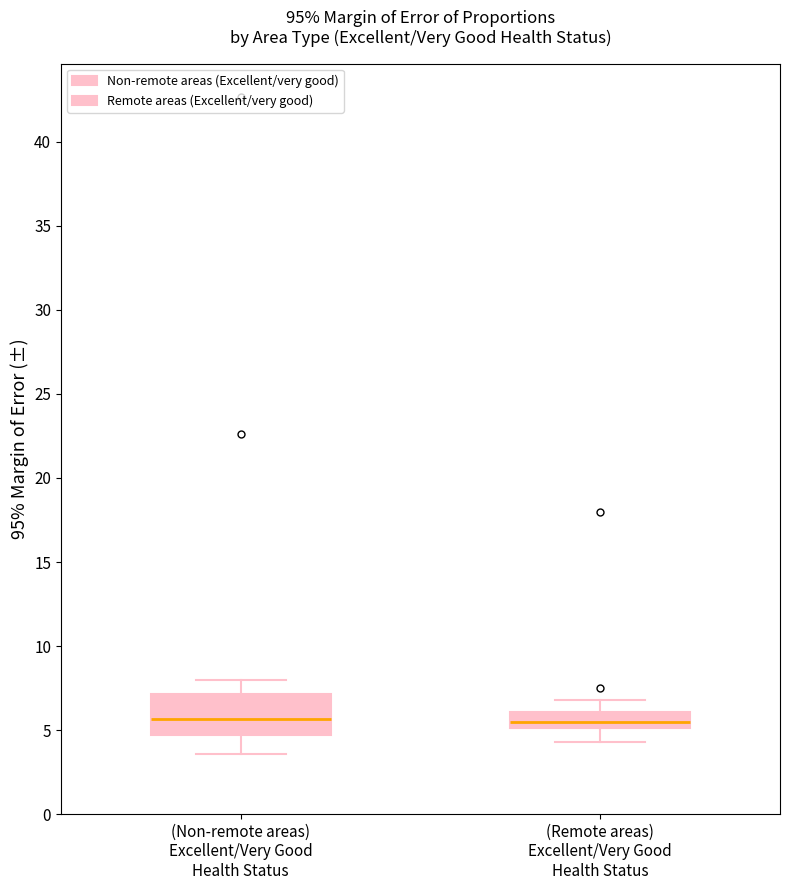

Comparing the boxes themselves (not the whiskers), which one is the tallest?

(Non-remote areas) Excellent/Very Good Health Status